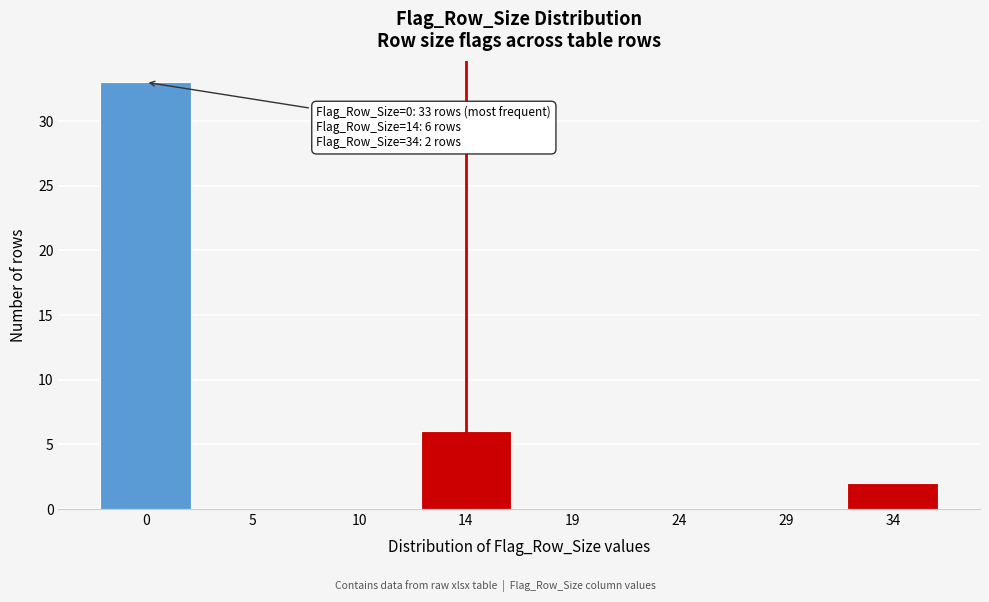

Reading right to left, what are all the values shown in this chart?

34=2	29=0	24=0	19=0	14=6	10=0	5=0	0=33